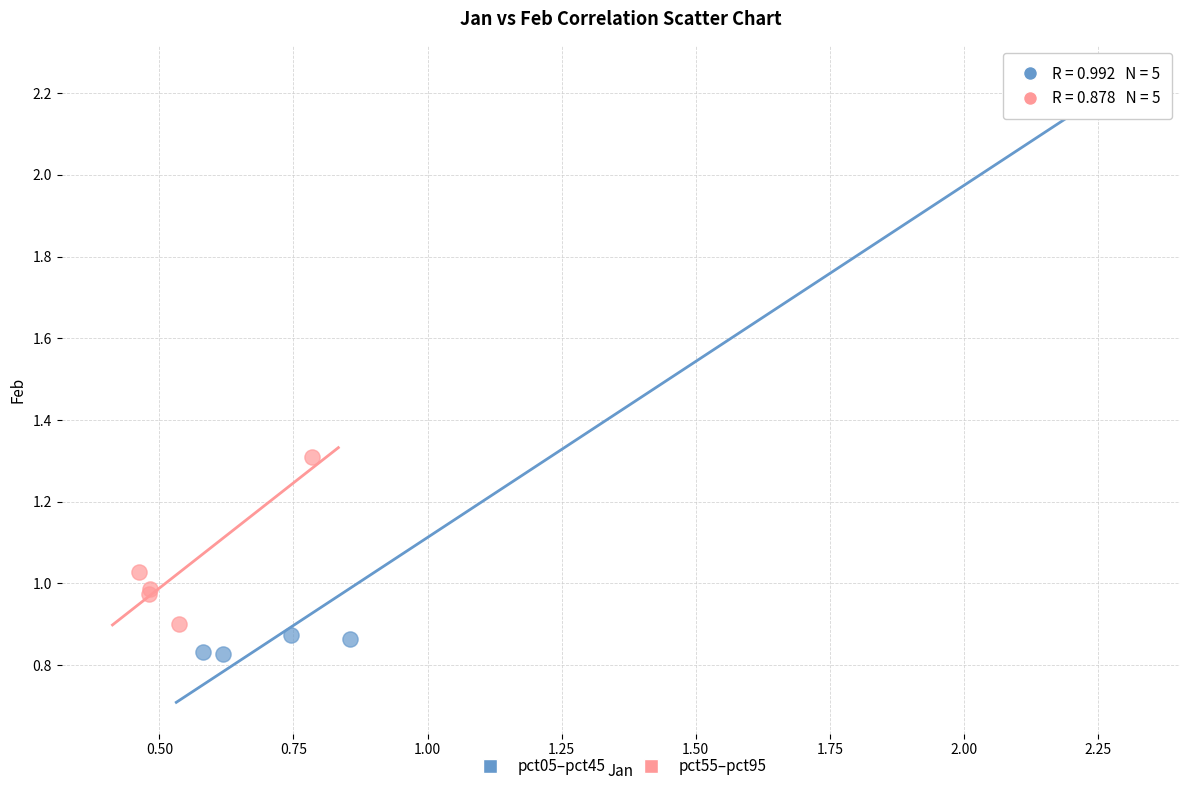

What are all the series names shown in the legend?

pct05–pct45, pct55–pct95